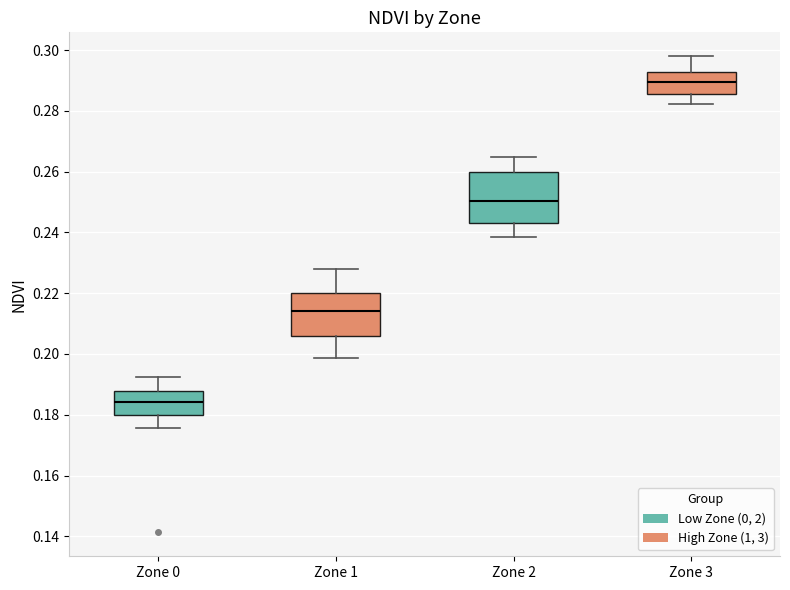

Which box has the highest median line?

Zone 3